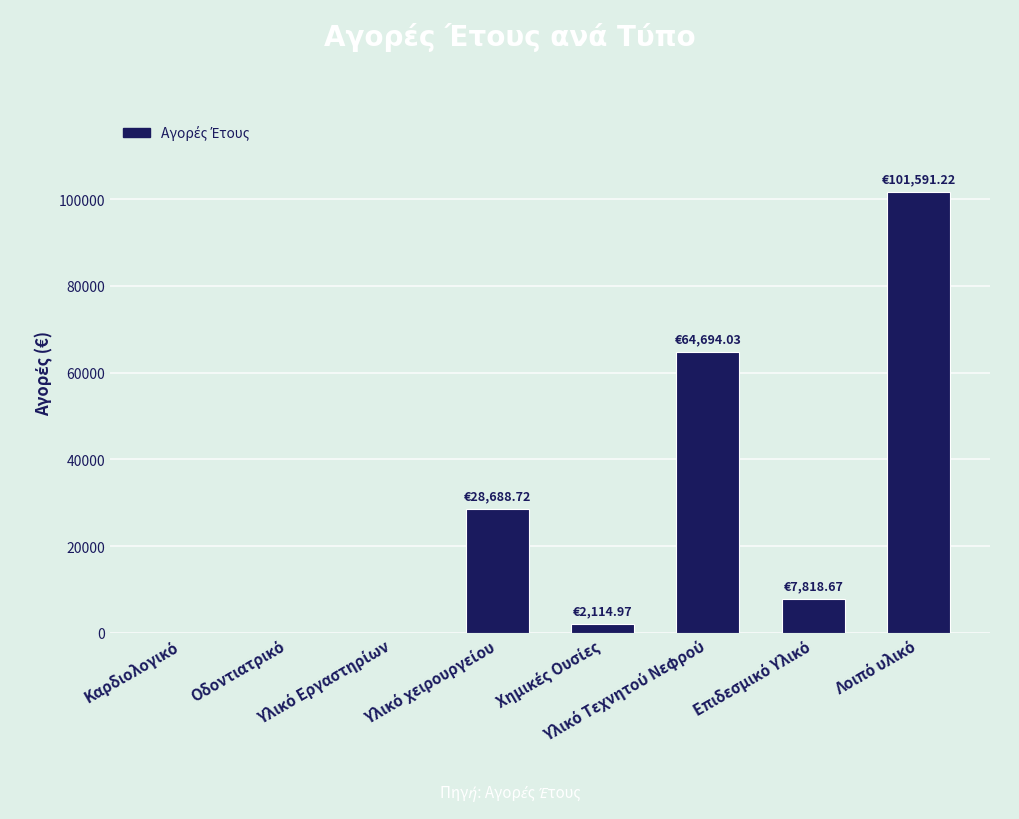

What is the maximum value shown in the chart?

101591.2